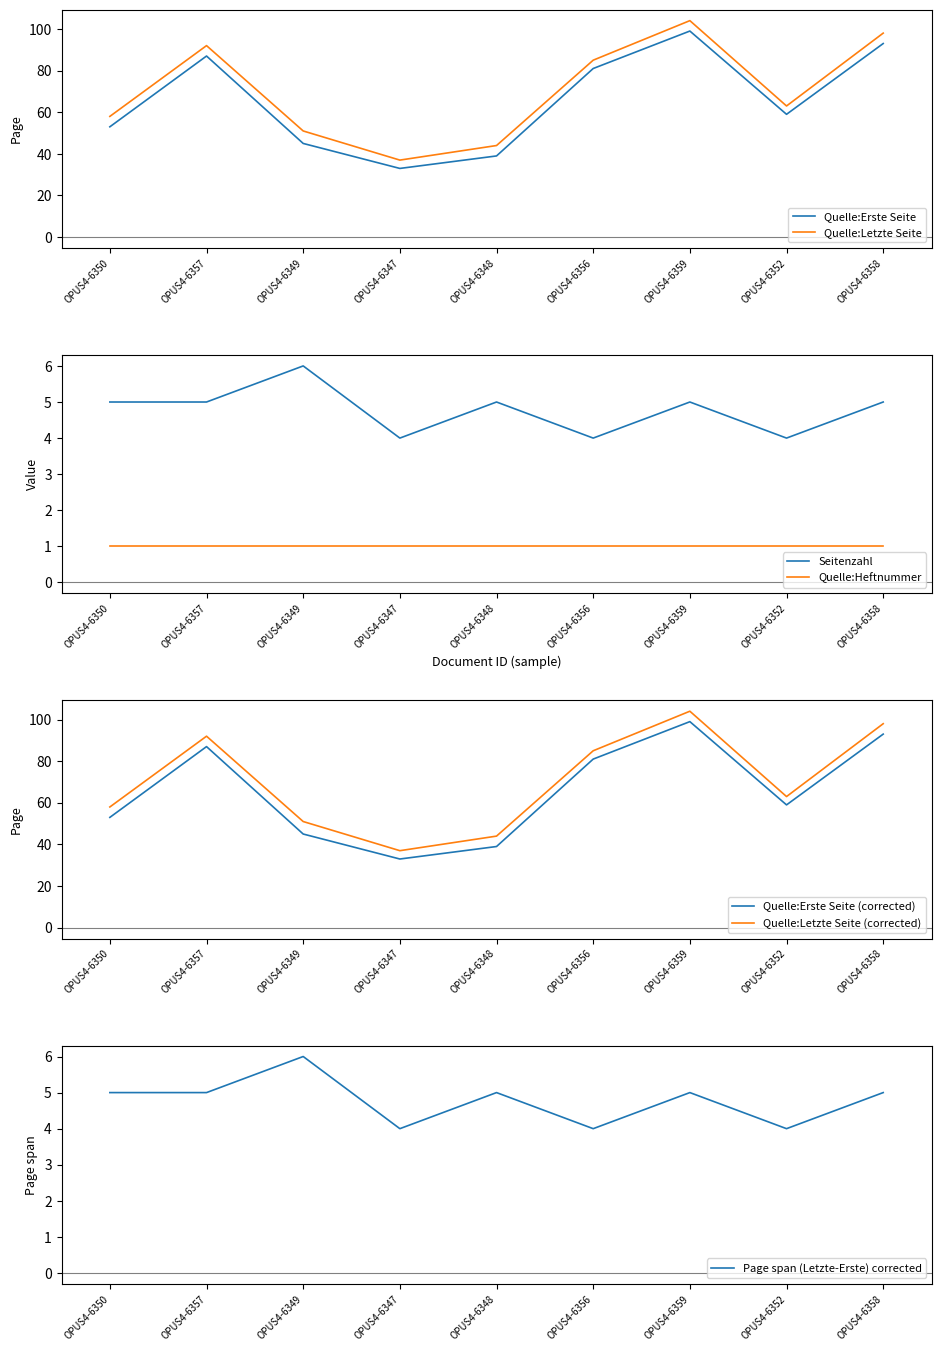

True or false: Seitenzahl has more than 0 interior local peaks.

True